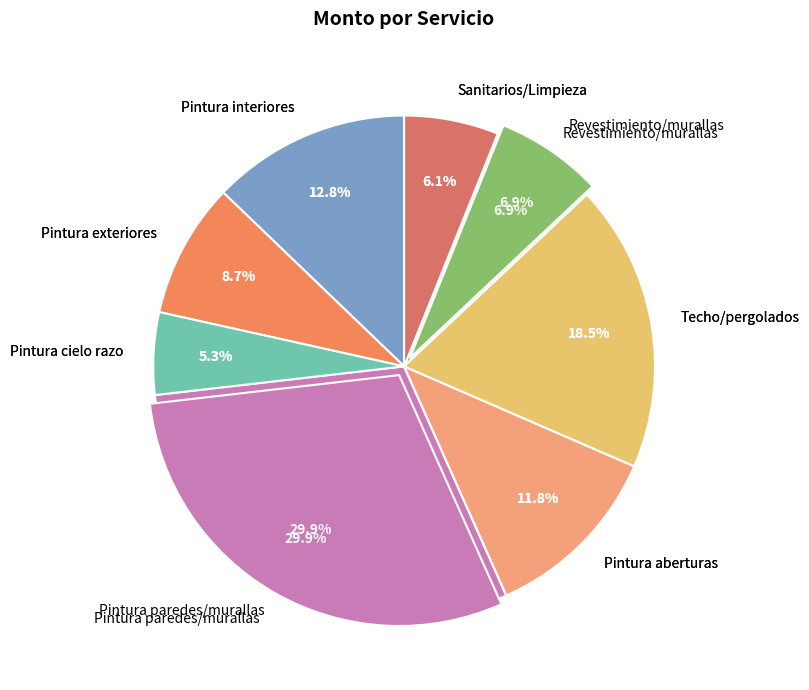

Which slice is the largest?

Techo/pergolados